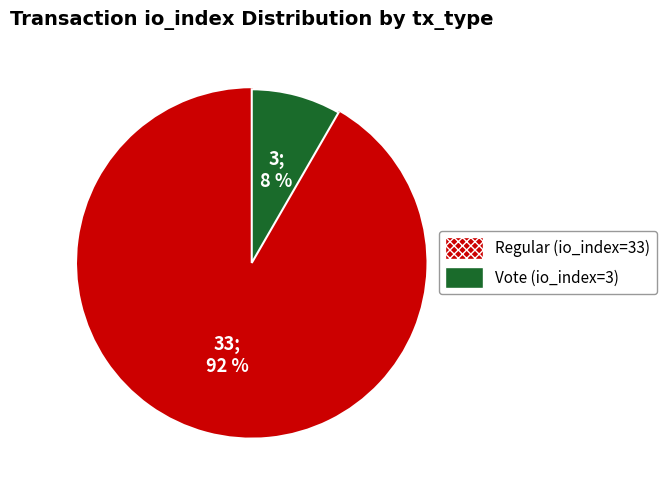

To the nearest percent, what is the average slice percentage?

50%